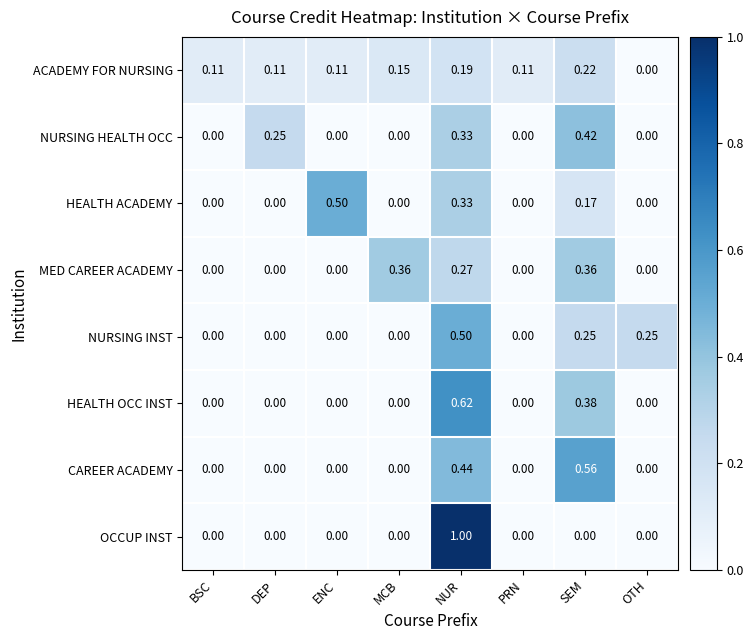

Rank the series at SEM from highest to lowest value.

CAREER ACADEMY, NURSING HEALTH OCC, HEALTH OCC INST, MED CAREER ACADEMY, NURSING INST, ACADEMY FOR NURSING, HEALTH ACADEMY, OCCUP INST